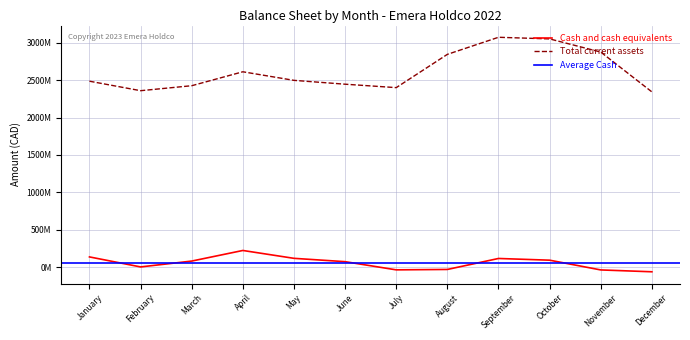

What is the sum of the Cash and cash equivalents values at December and November?

-98185917